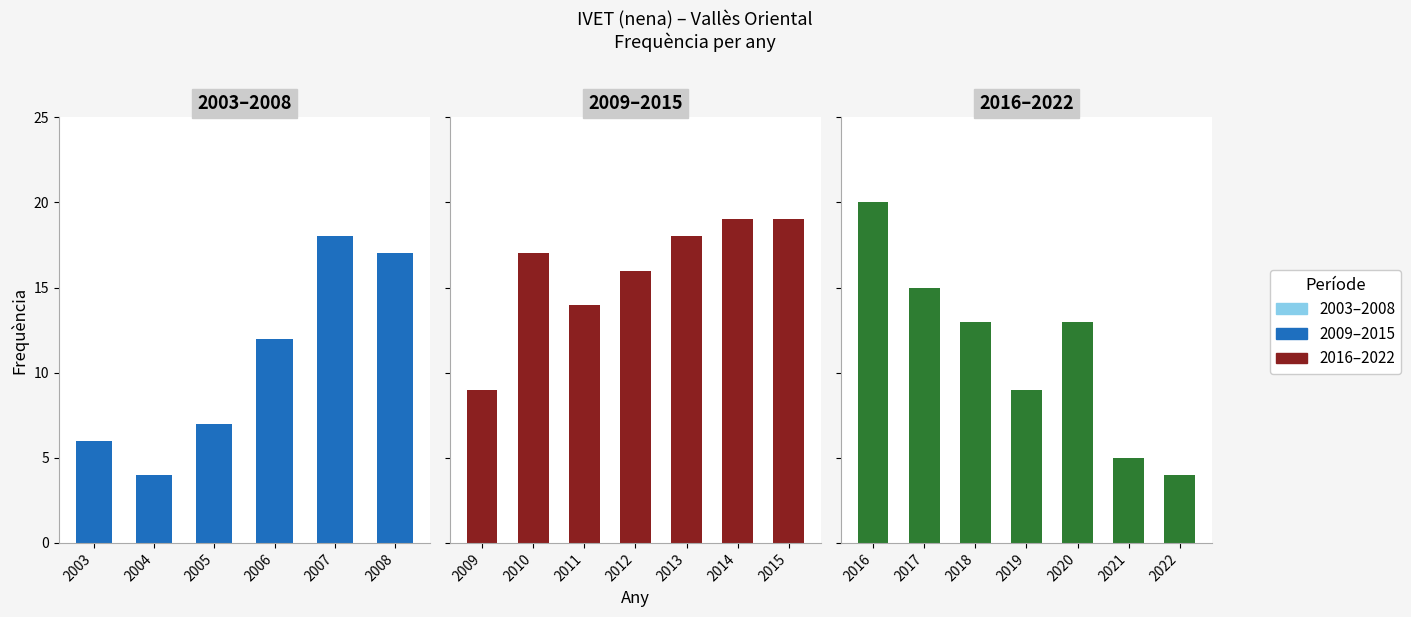

List the labels in order of value, largest first.

2016, 2015, 2014, 2013, 2007, 2010, 2008, 2012, 2017, 2011, 2020, 2018, 2006, 2019, 2009, 2005, 2003, 2021, 2022, 2004